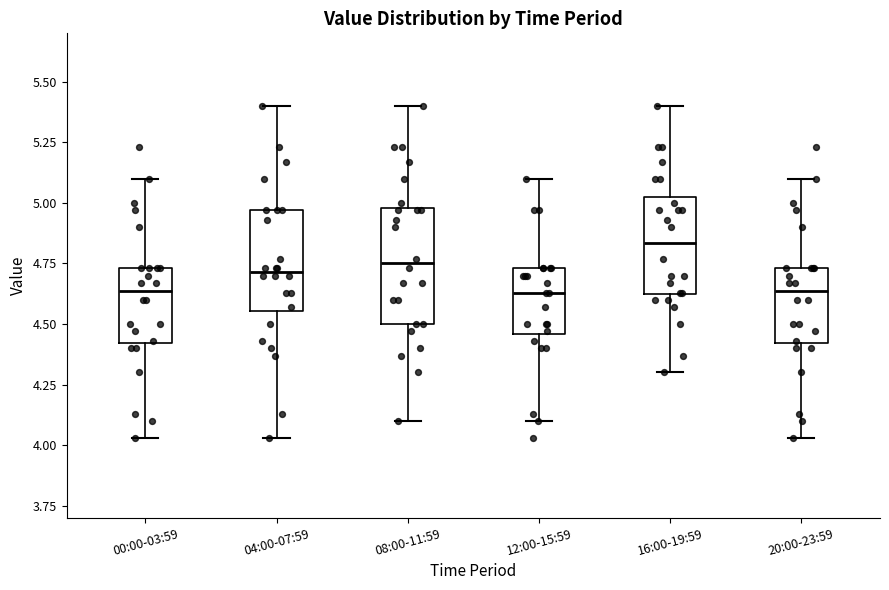

Reading left to right, transcribe this box plot: for each box, give where its median line is, the range the box spans, and where its two whiskers end, as read against the y-axis. The values are not printed on the chart, so give them approximately, as read against the axis.

00:00-03:59: median 4.65, box 4.40 to 4.75, whiskers 4.05 to 5.10
04:00-07:59: median 4.70, box 4.55 to 4.95, whiskers 4.05 to 5.40
08:00-11:59: median 4.75, box 4.50 to 5.00, whiskers 4.10 to 5.40
12:00-15:59: median 4.65, box 4.45 to 4.75, whiskers 4.10 to 5.10
16:00-19:59: median 4.85, box 4.60 to 5.05, whiskers 4.30 to 5.40
20:00-23:59: median 4.65, box 4.40 to 4.75, whiskers 4.05 to 5.10